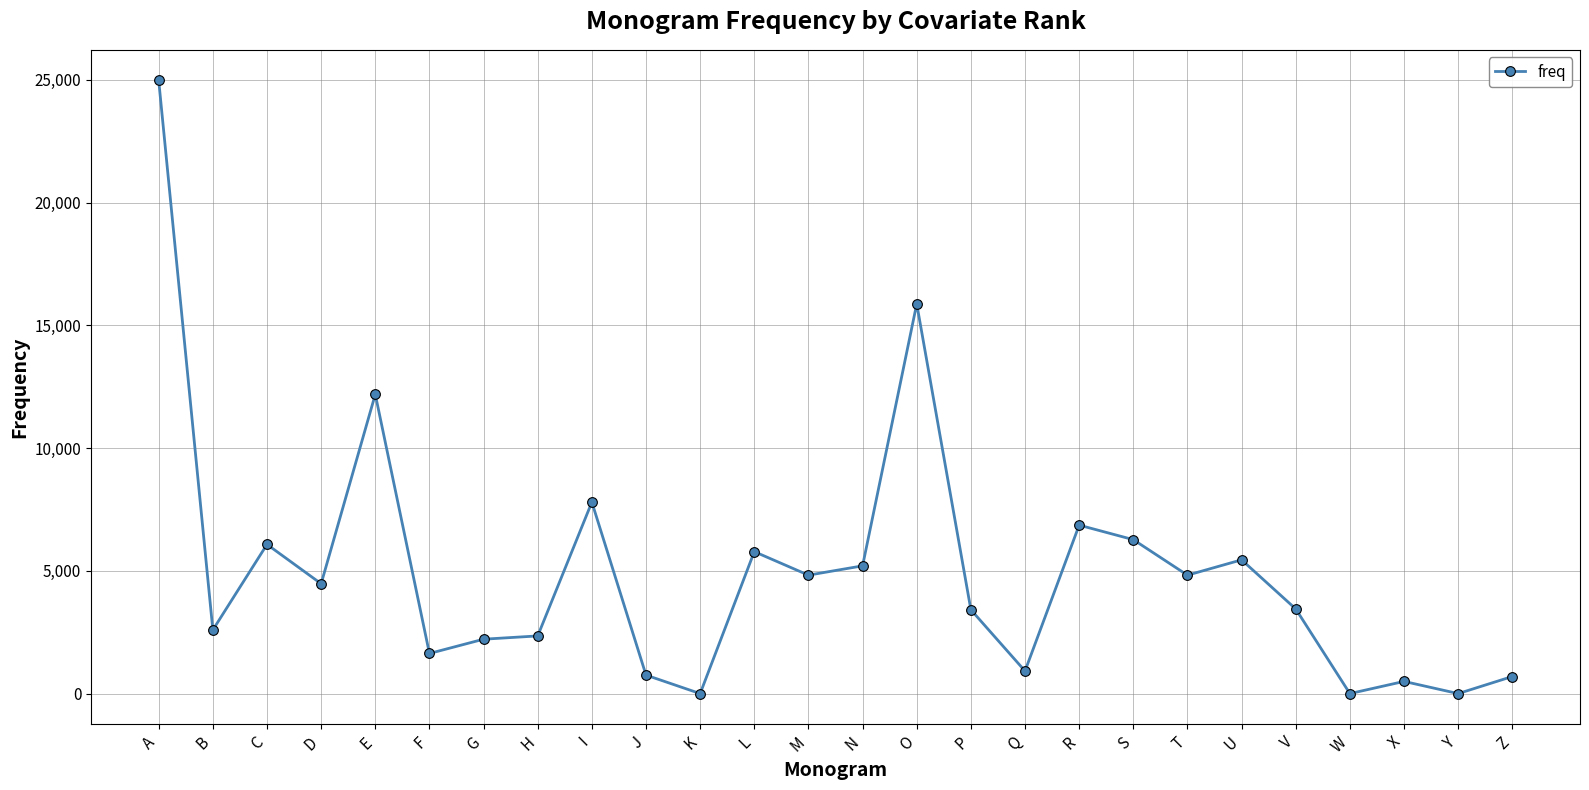

True or false: the data shows 7798 at I.

True